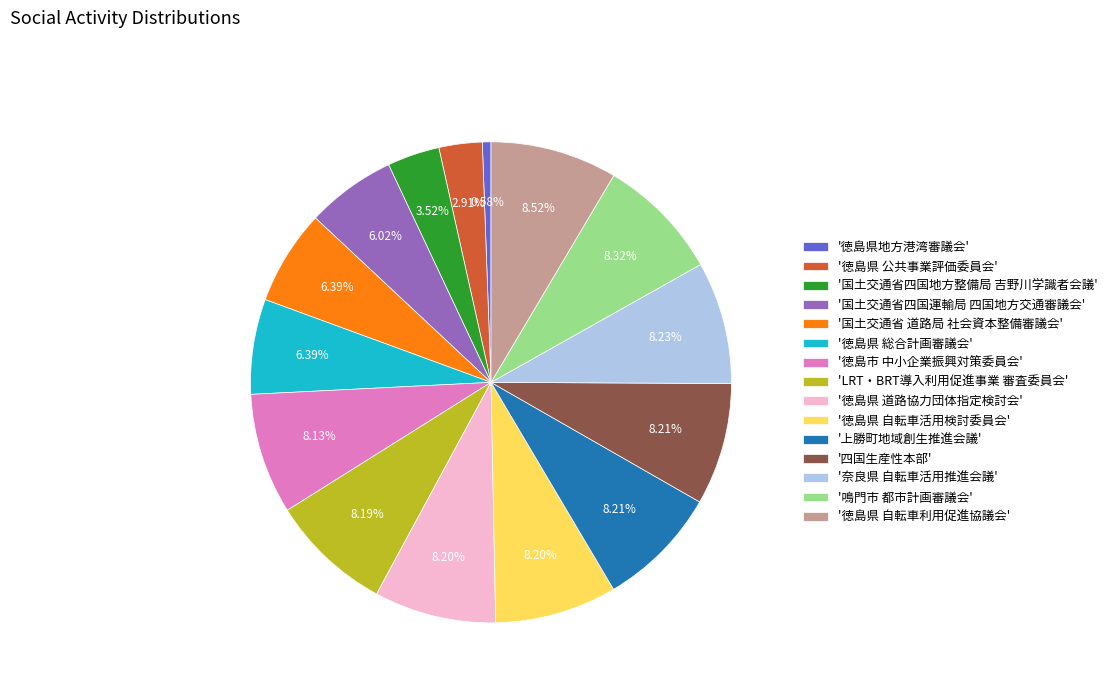

Does '国土交通省 道路局 社会資本整備審議会' account for over 50% of the chart?

No